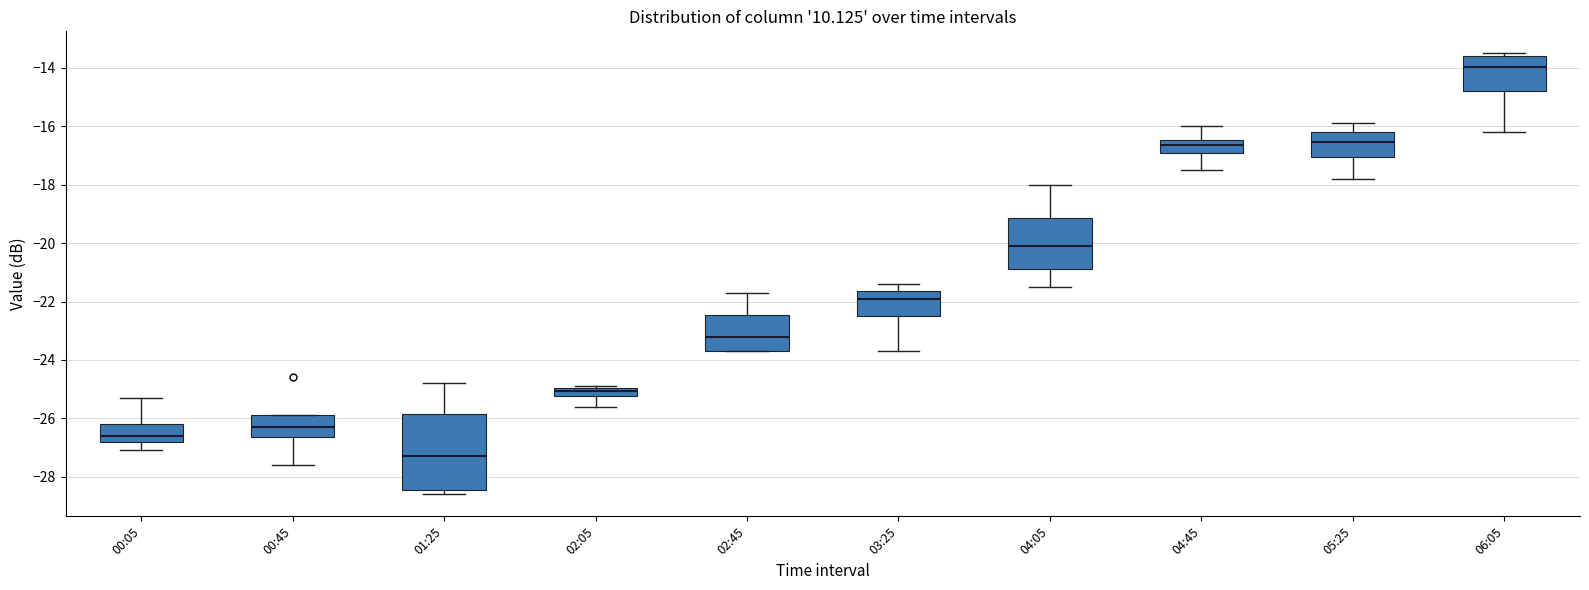

Comparing the boxes themselves (not the whiskers), which one is the tallest?

01:25